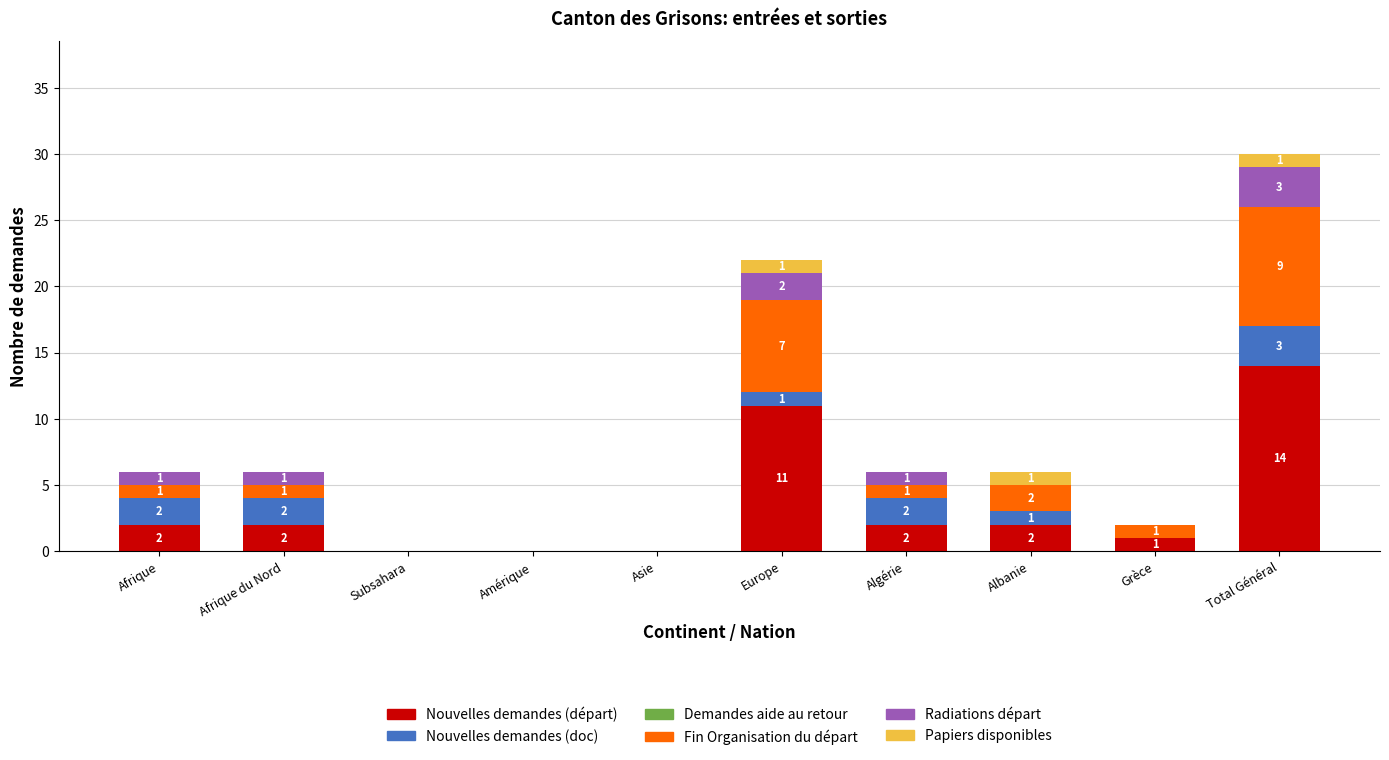

How many data points does each series have?

10